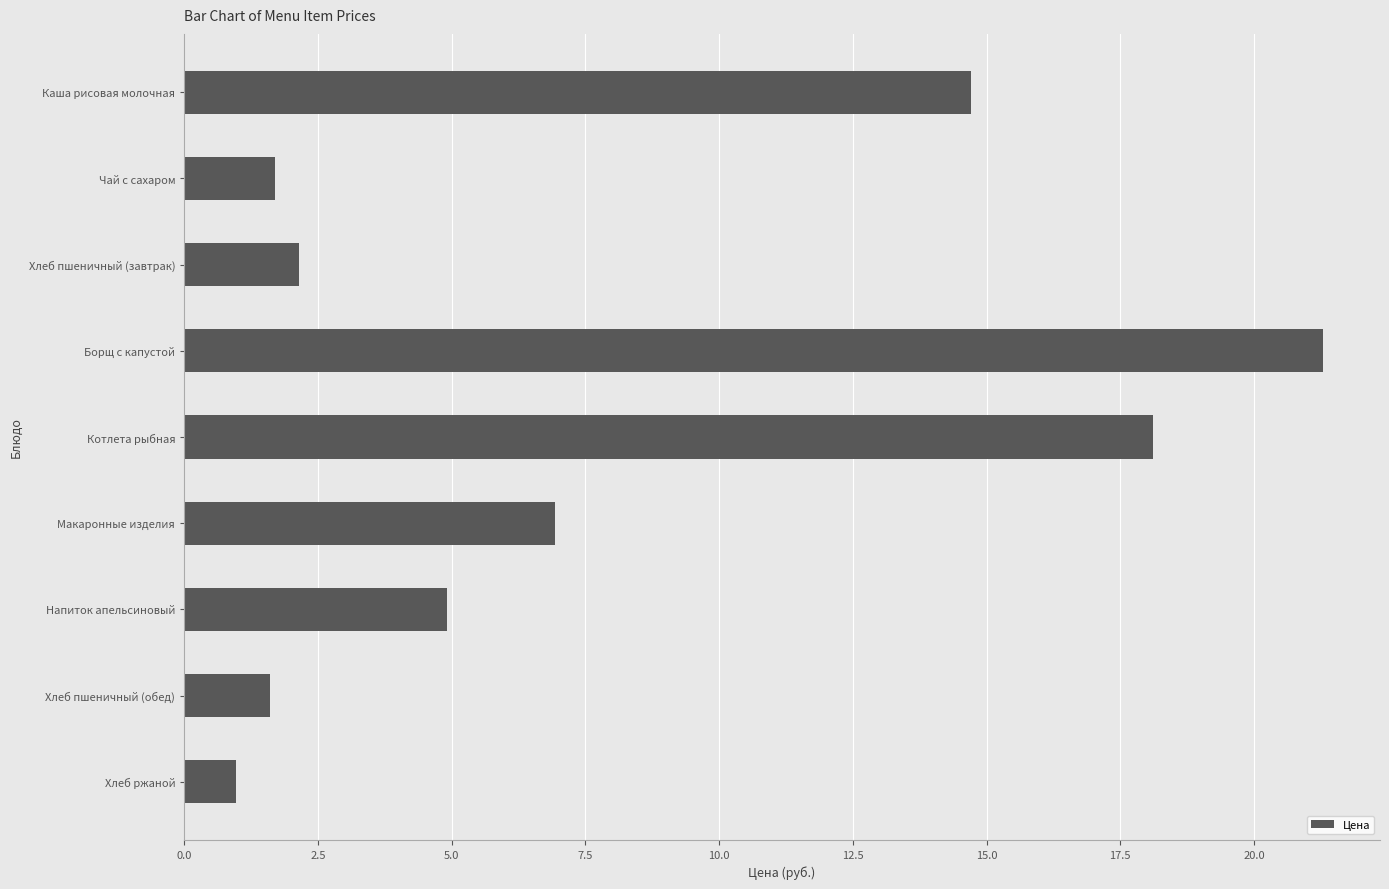

Which has a higher value, Макаронные изделия or Хлеб пшеничный (завтрак)?

Макаронные изделия